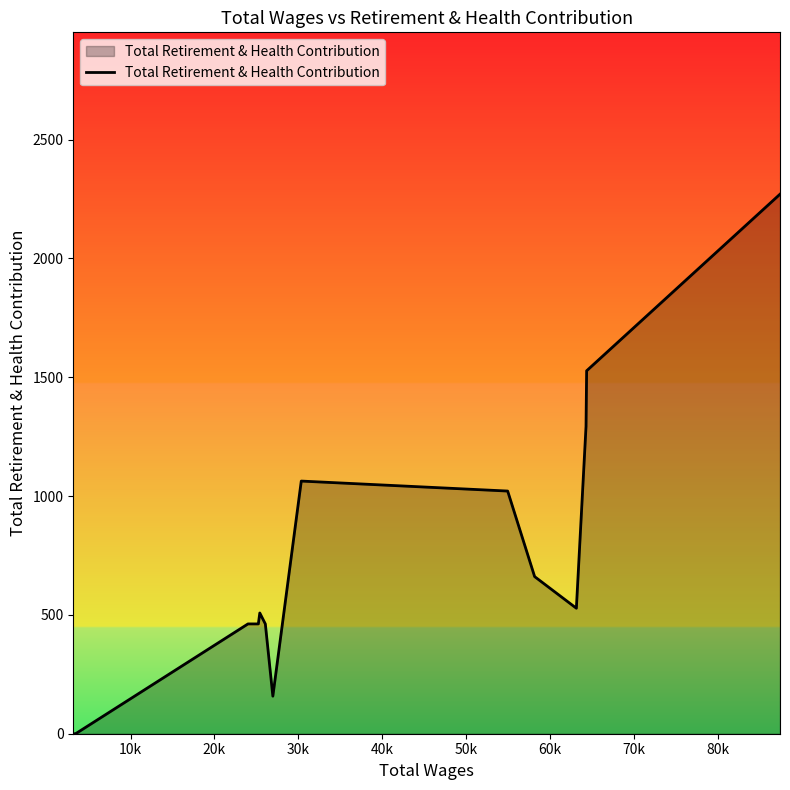

What is the difference between the maximum and minimum values?

2270